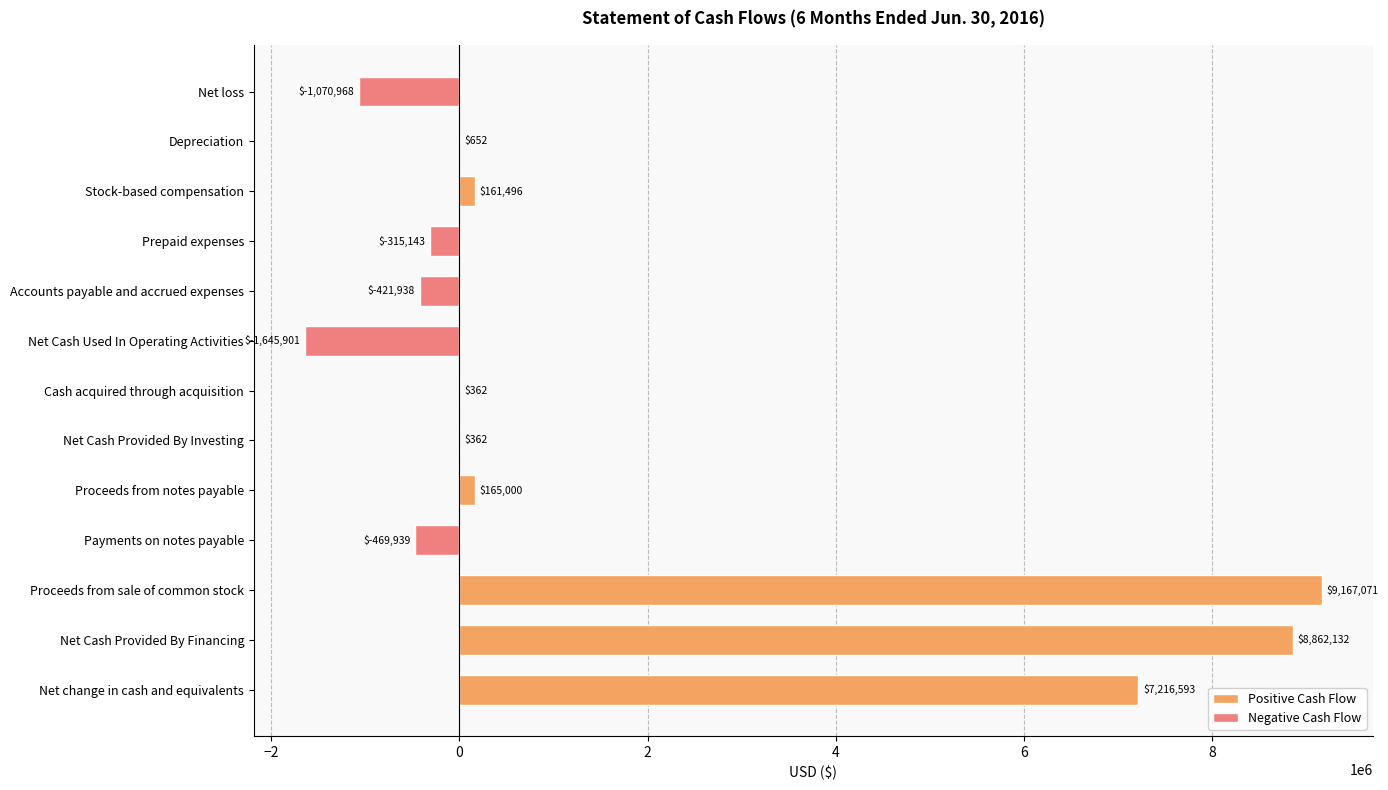

List the labels in order of value, smallest first.

Net Cash Used In Operating Activities, Net loss, Payments on notes payable, Accounts payable and accrued expenses, Prepaid expenses, Cash acquired through acquisition, Net Cash Provided By Investing, Depreciation, Stock-based compensation, Proceeds from notes payable, Net change in cash and equivalents, Net Cash Provided By Financing, Proceeds from sale of common stock